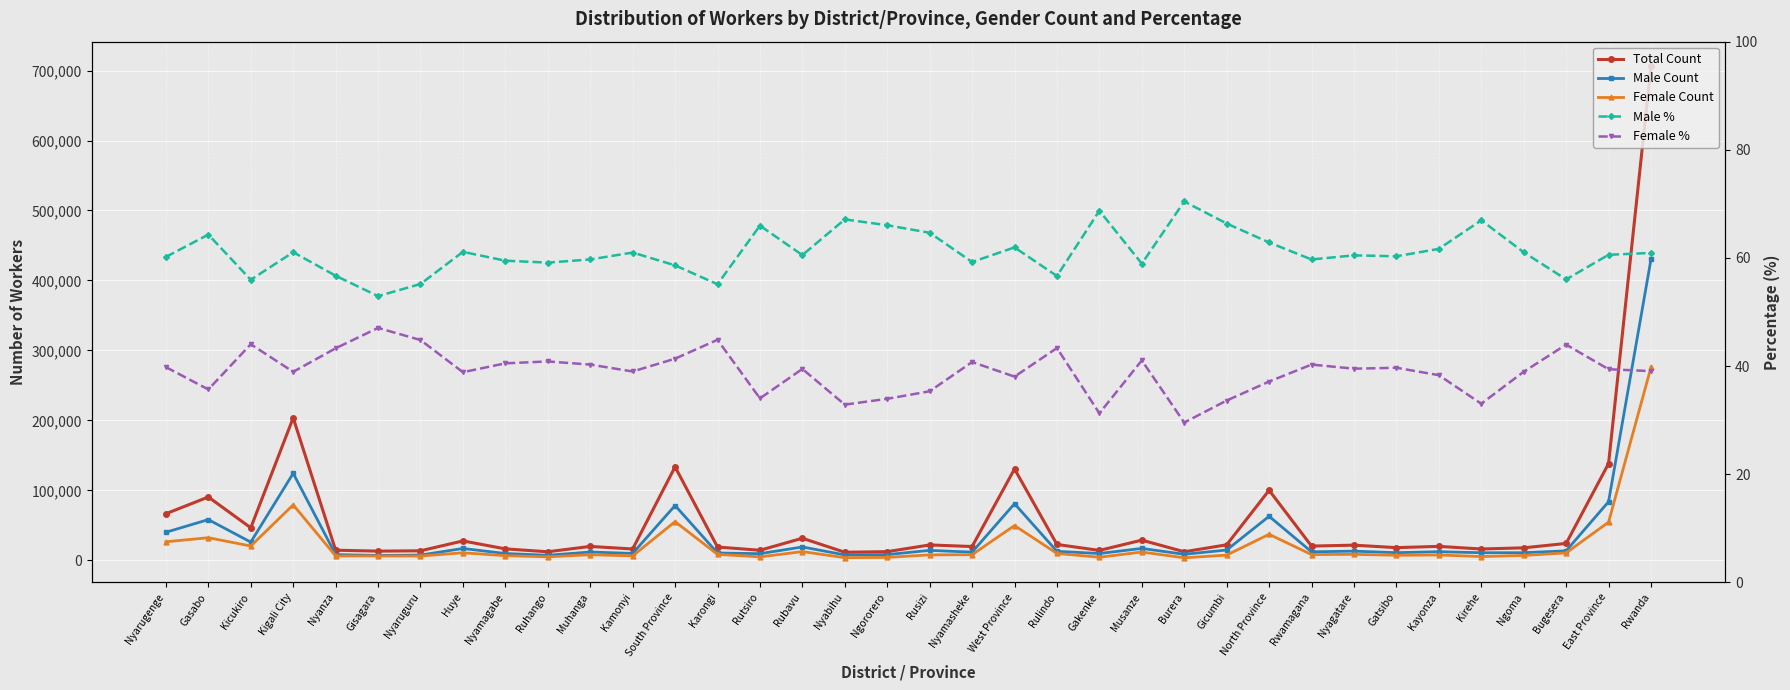

In Male Count, how many points are higher than both neighbors (excluding endpoints)?

12